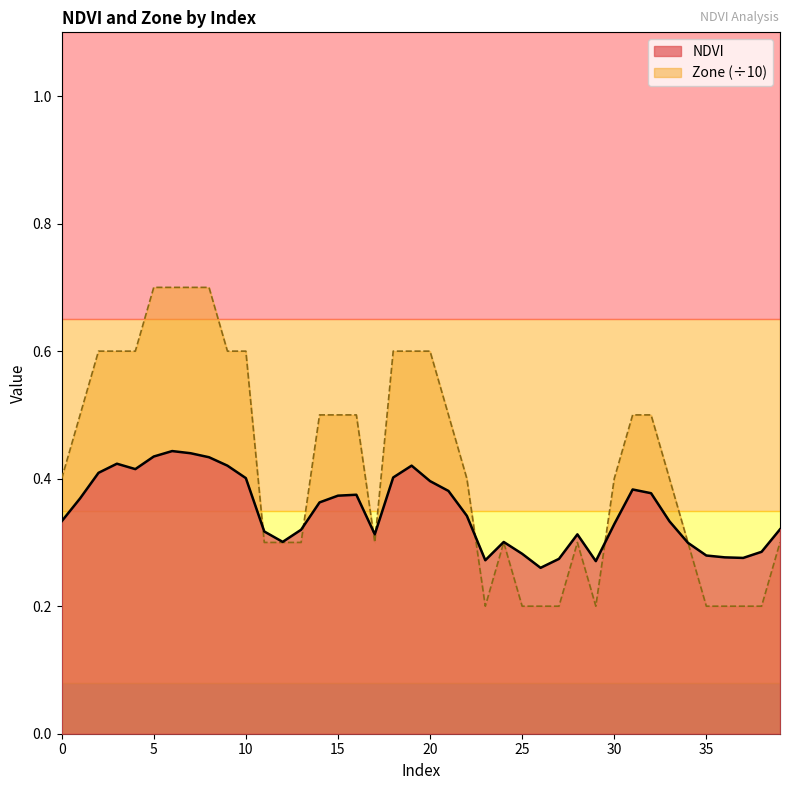

What is the total value across all series at 12?

0.6